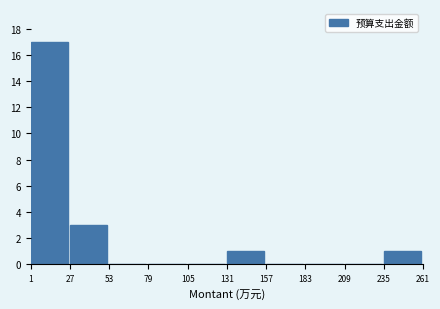

Reading left to right, list every bar in this chart as the range it spans on the x-axis followed by its height. The values are not printed on the chart, so give them approximately, as read against the axis.

1 to 27: 17
27 to 53: 3
53 to 79: 0
79 to 105: 0
105 to 131: 0
131 to 157: 1
157 to 183: 0
183 to 209: 0
209 to 235: 0
235 to 261: 1